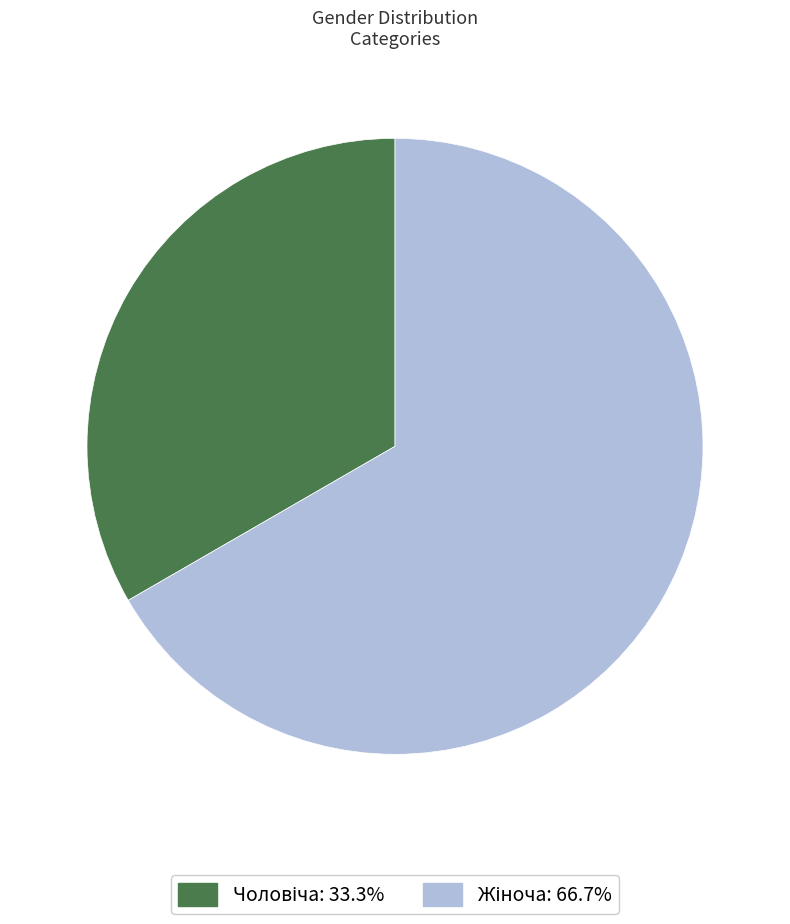

Is there any slice that represents more than half of the pie?

Yes